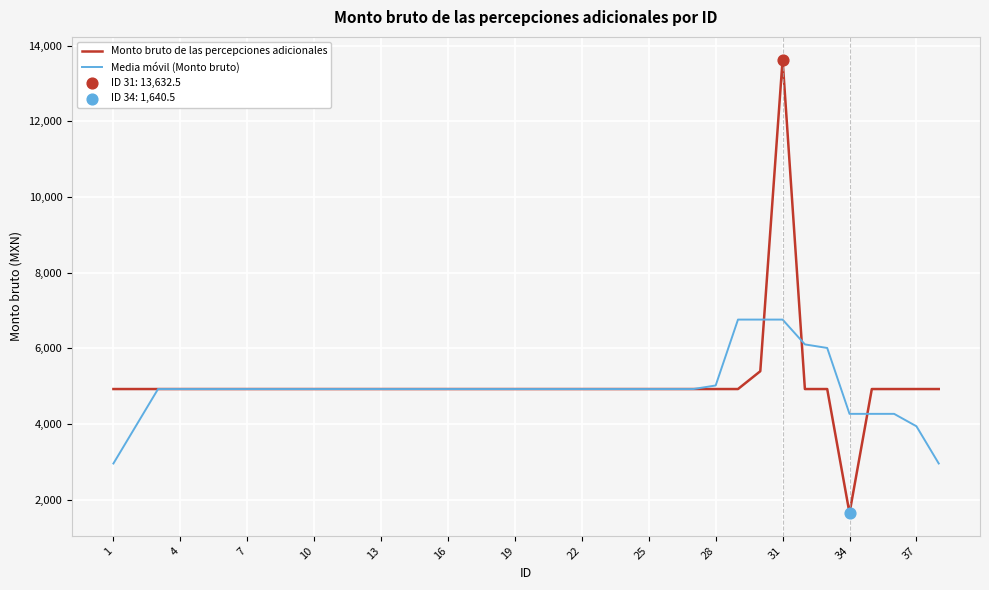

What is the maximum value for Monto bruto de las percepciones adicionales?

13632.5